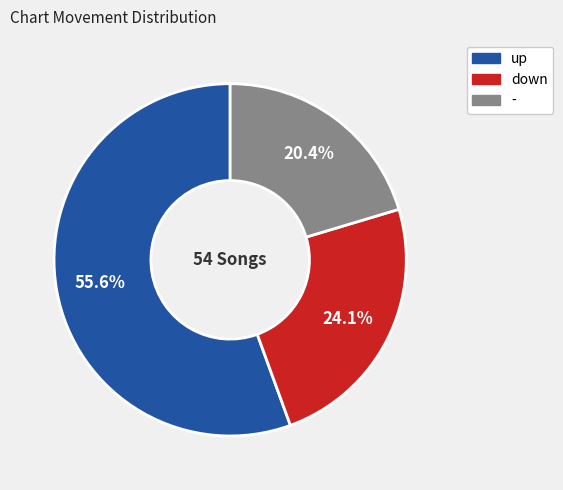

Does down represent more than half of the total?

No